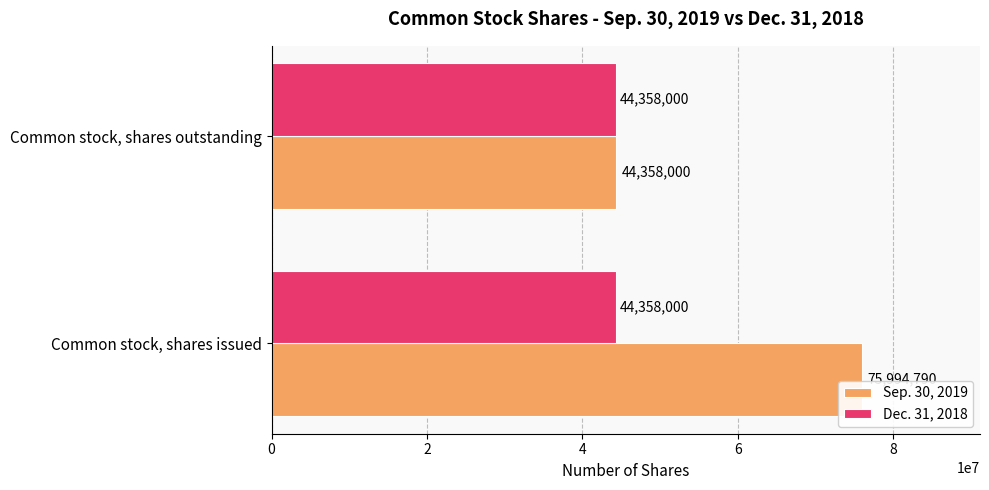

At which category is the sum across all series the highest?

Common stock, shares issued